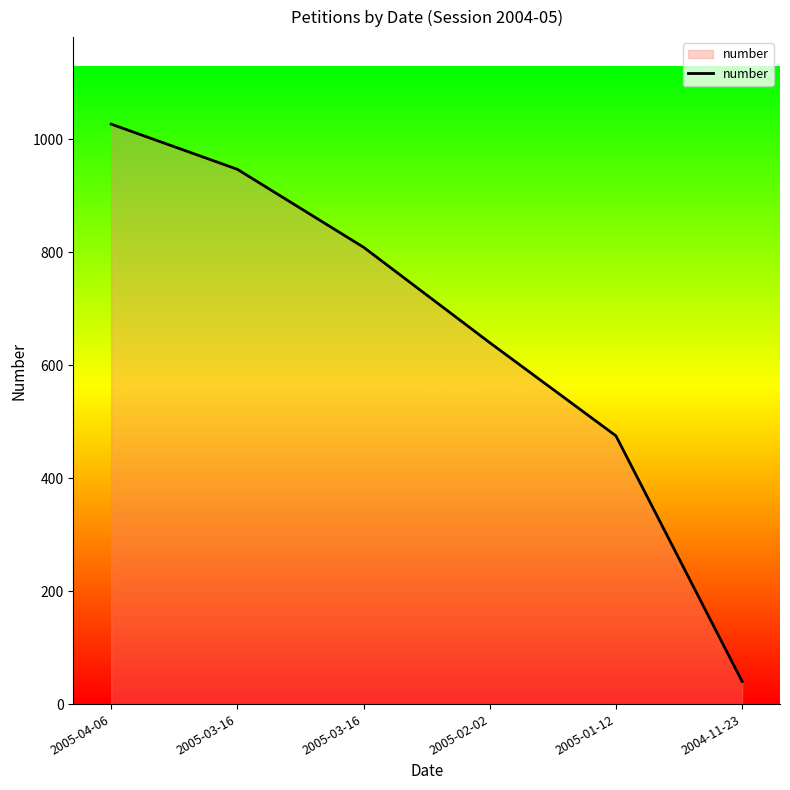

At which category does the chart reach its peak across all series?

2005-04-06